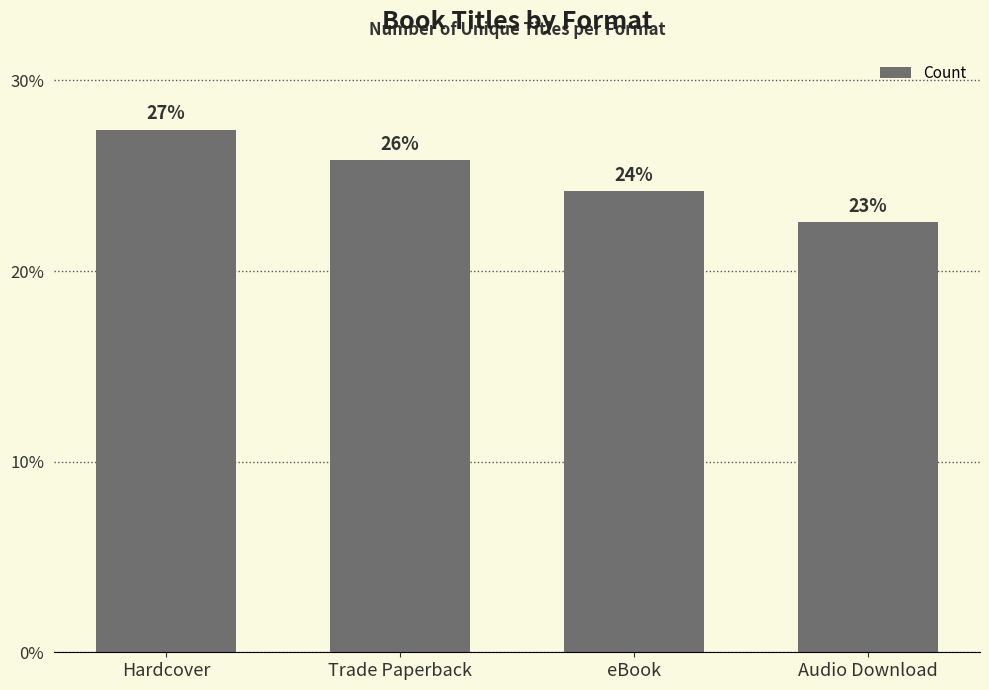

Does the chart contain any negative values?

No